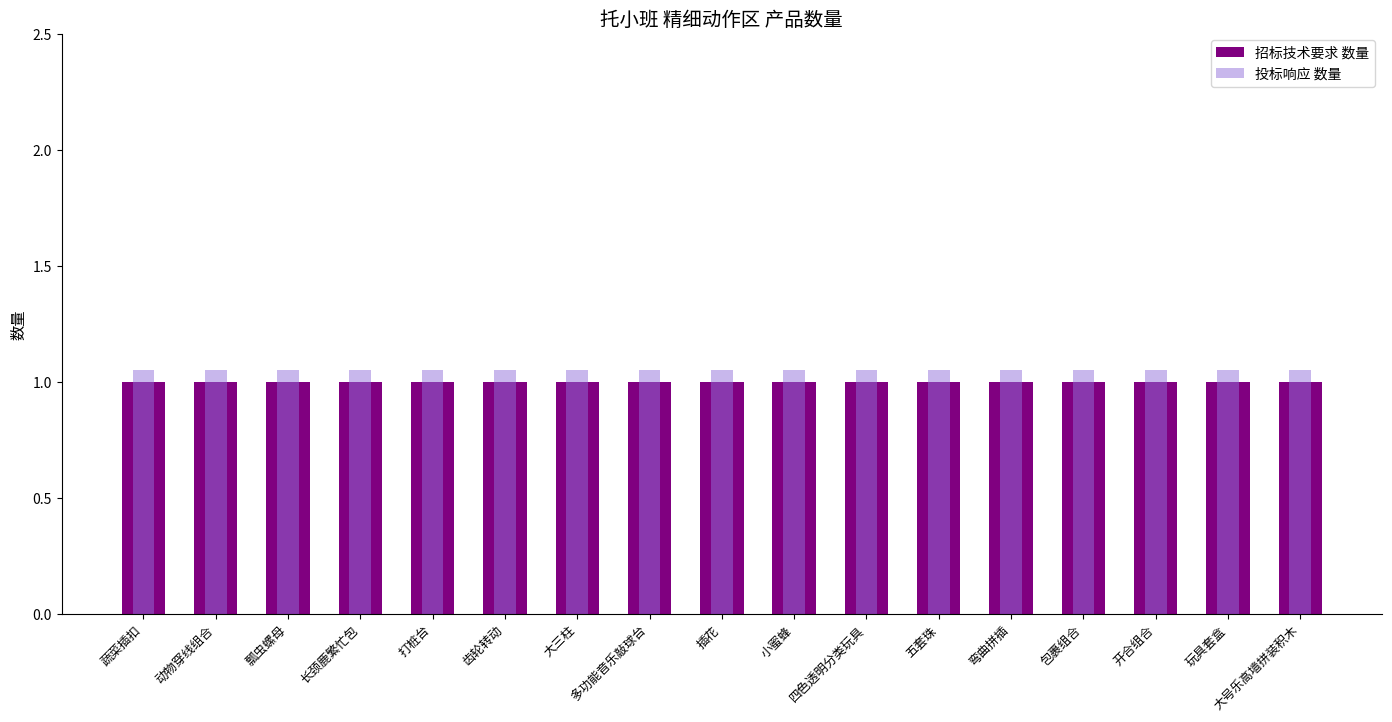

Rank the series by their maximum value, from highest to lowest.

投标响应 数量, 招标技术要求 数量